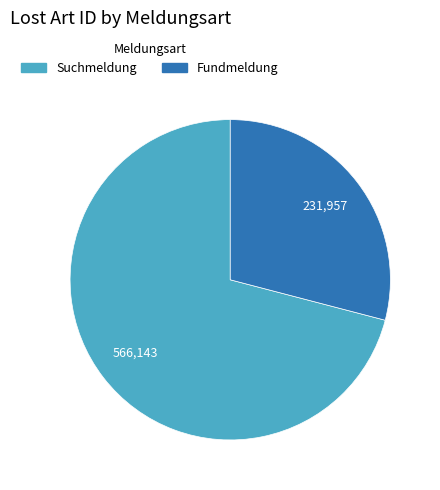

How many slices are in this pie chart?

2